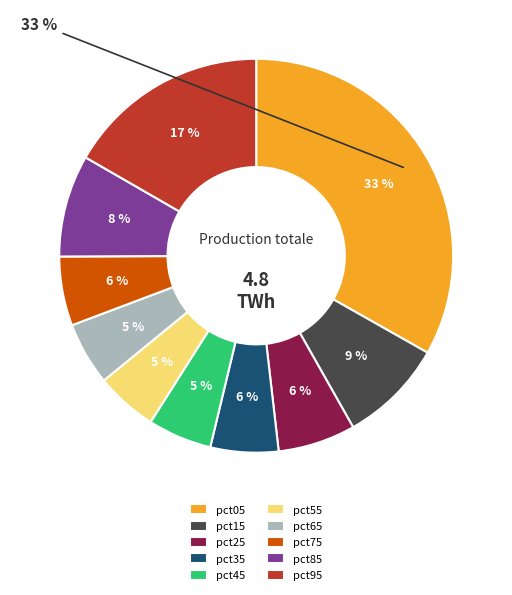

Rank the categories by value from highest to lowest.

pct05, pct95, pct15, pct85, pct25, pct75, pct35, pct45, pct65, pct55